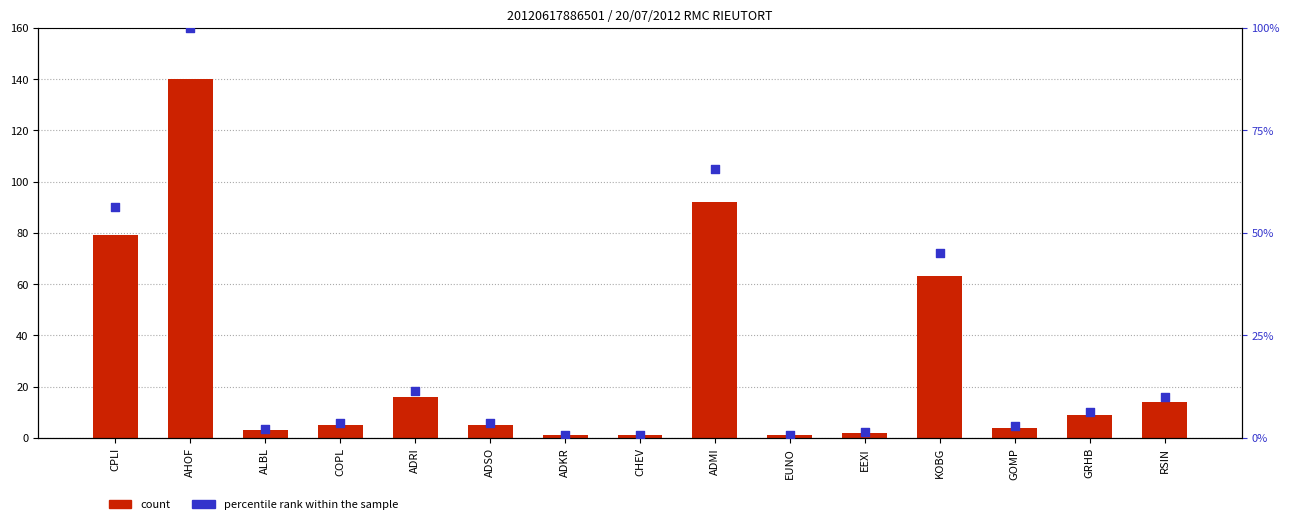

Which series has the largest total across all categories?

count